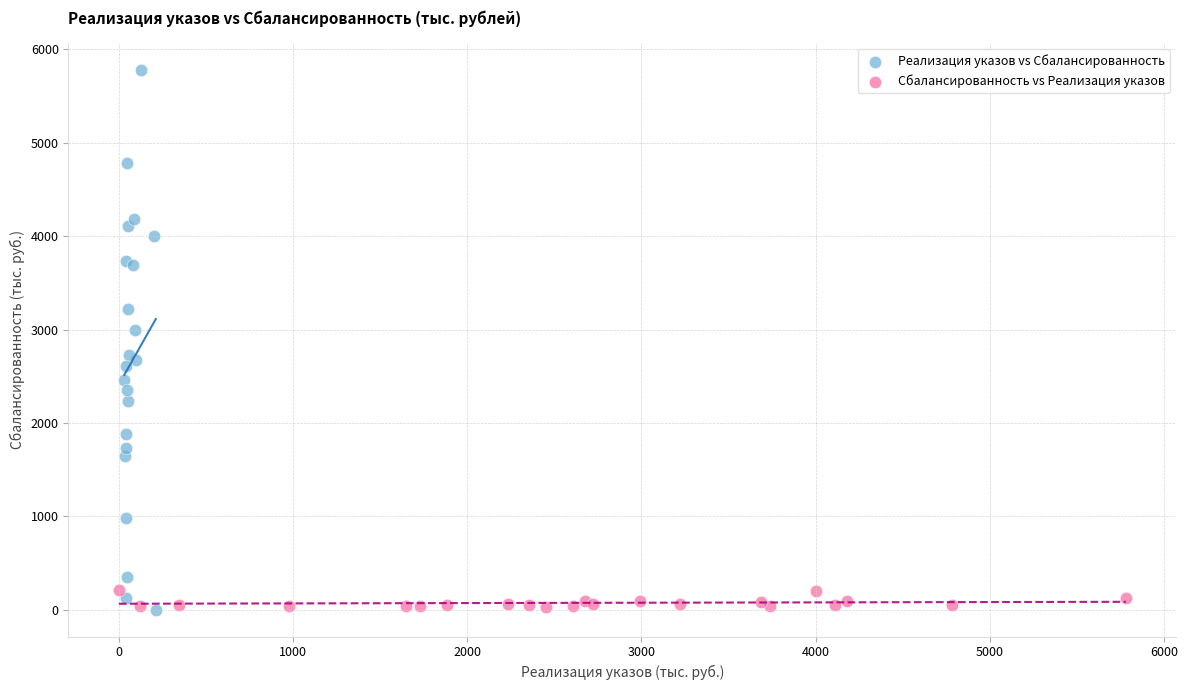

Which series has the largest Y range (max minus min)?

Реализация указов vs Сбалансированность